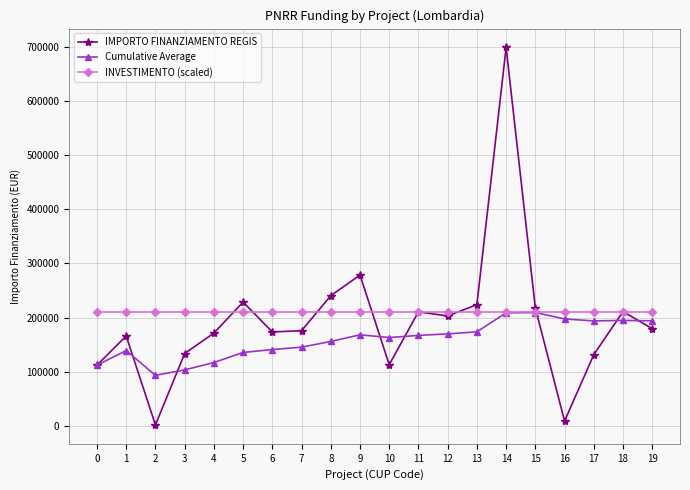

True or false: IMPORTO FINANZIAMENTO REGIS and INVESTIMENTO (scaled) intersect in this chart.

True